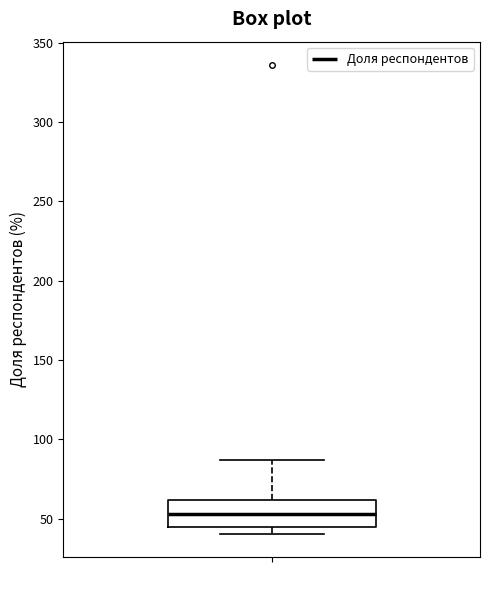

Transcribe this box plot: give where the median line is, the range the box spans, and where the two whiskers end, as read against the y-axis. The values are not printed on the chart, so give them approximately, as read against the axis.

median 55, box 45 to 60, whiskers 40 to 85